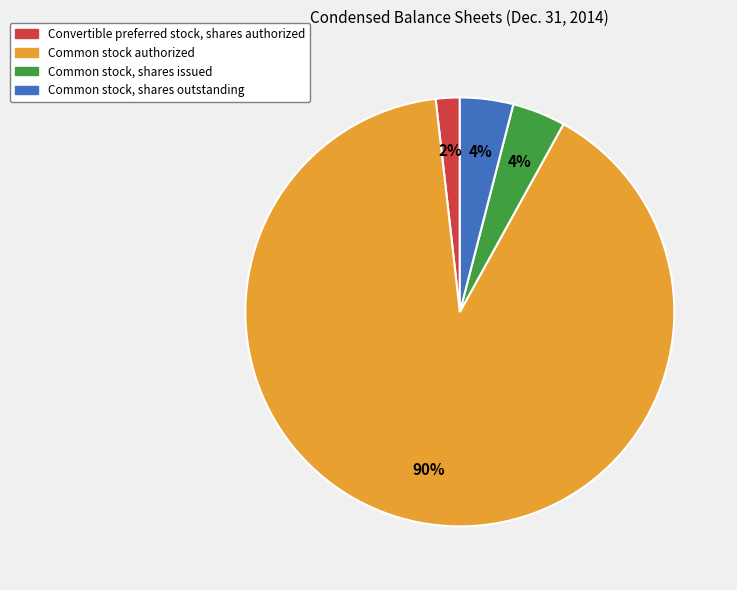

To the nearest percent, what percentage of the pie is Common stock, shares issued?

4%